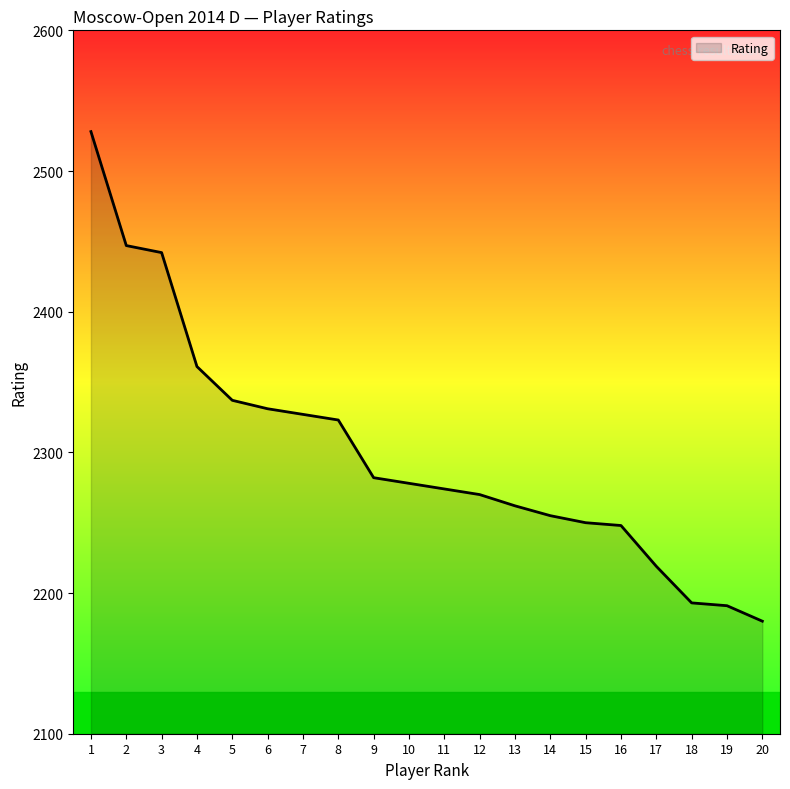

Approximately how many times larger is the value at 20 compared to 18?

1.0